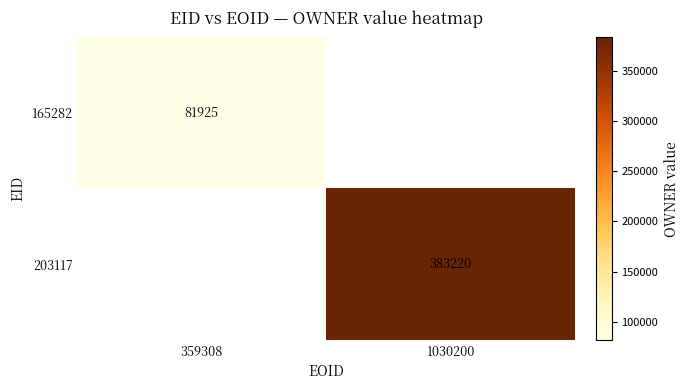

The 165282 series shows 81925 at 359308. True or false?

True